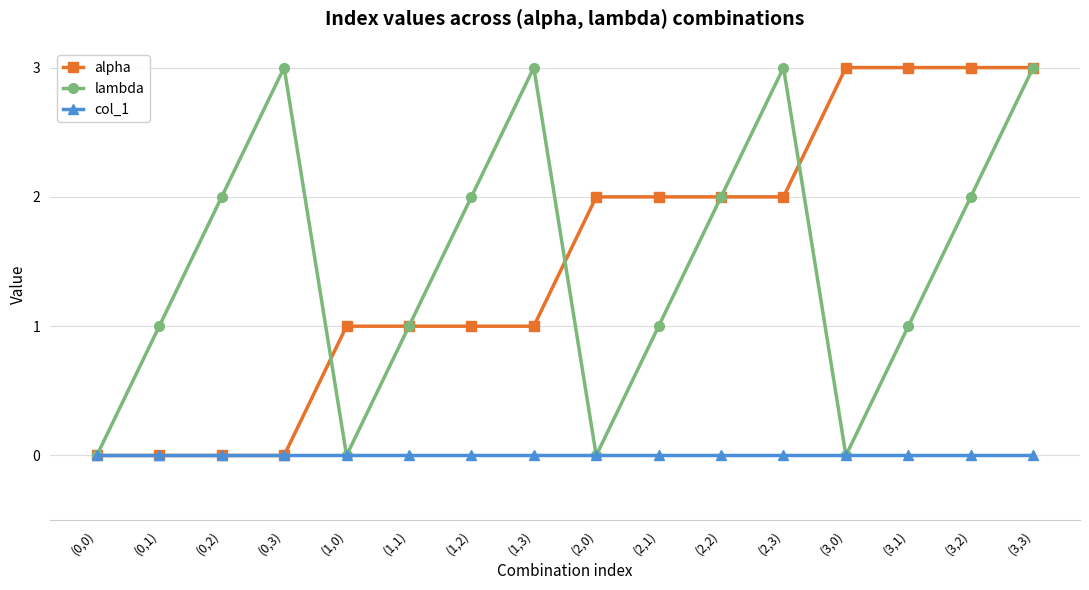

Between (2,0) and (2,2), which series saw the biggest shift?

lambda